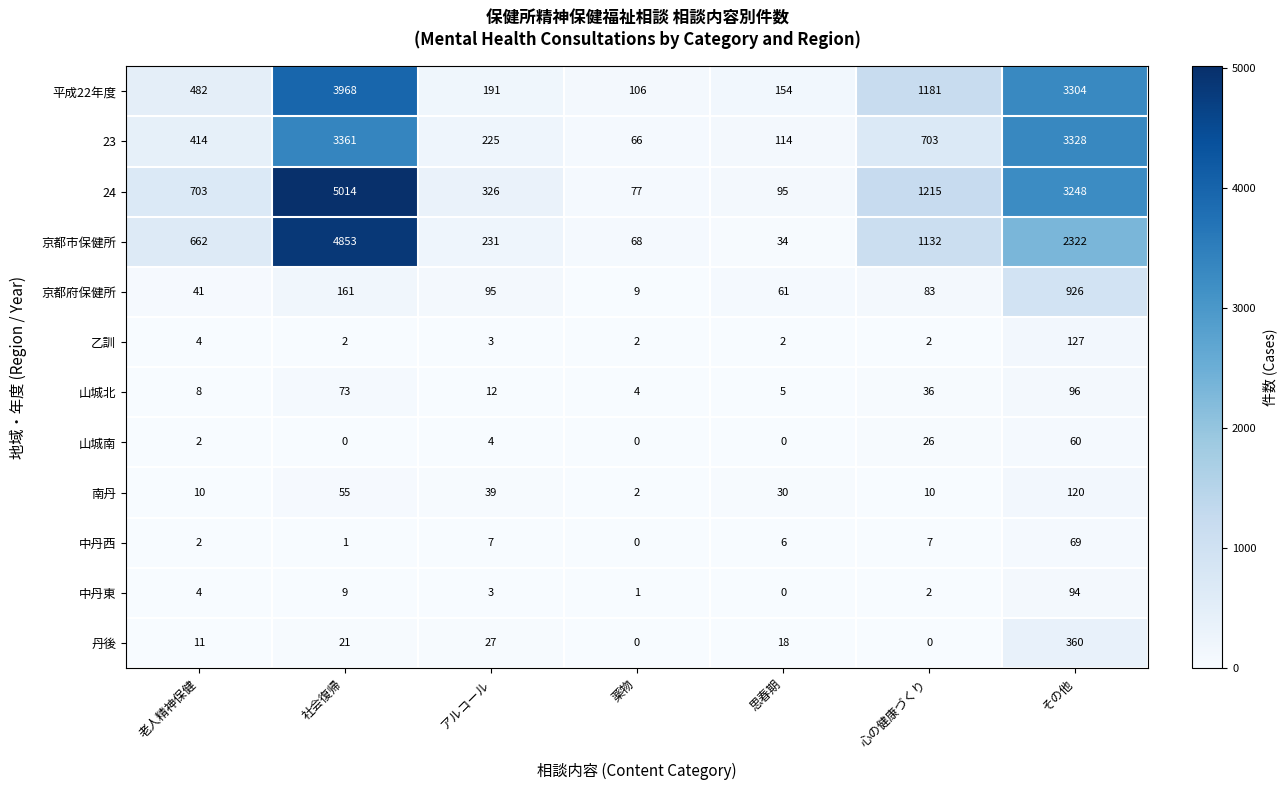

Which series has the largest total across all categories?

24